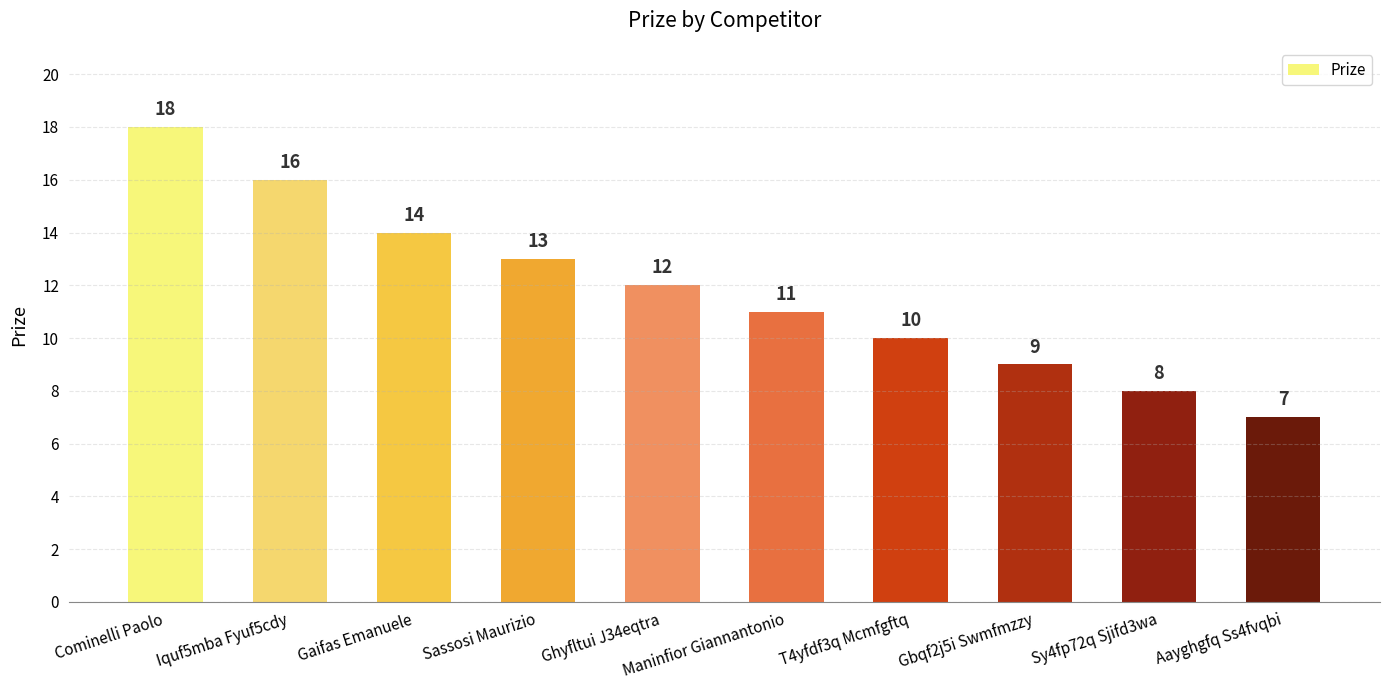

What is the sum of all values?

118